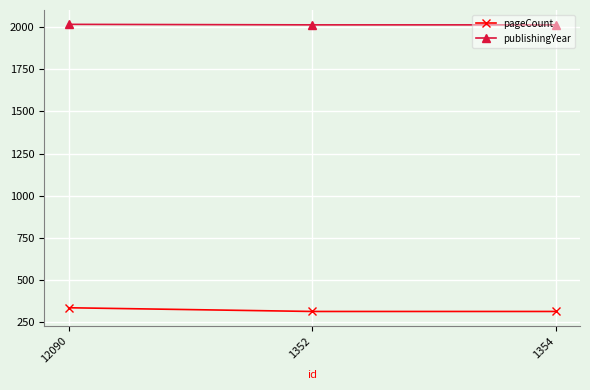

Count the number of data series in this chart.

2